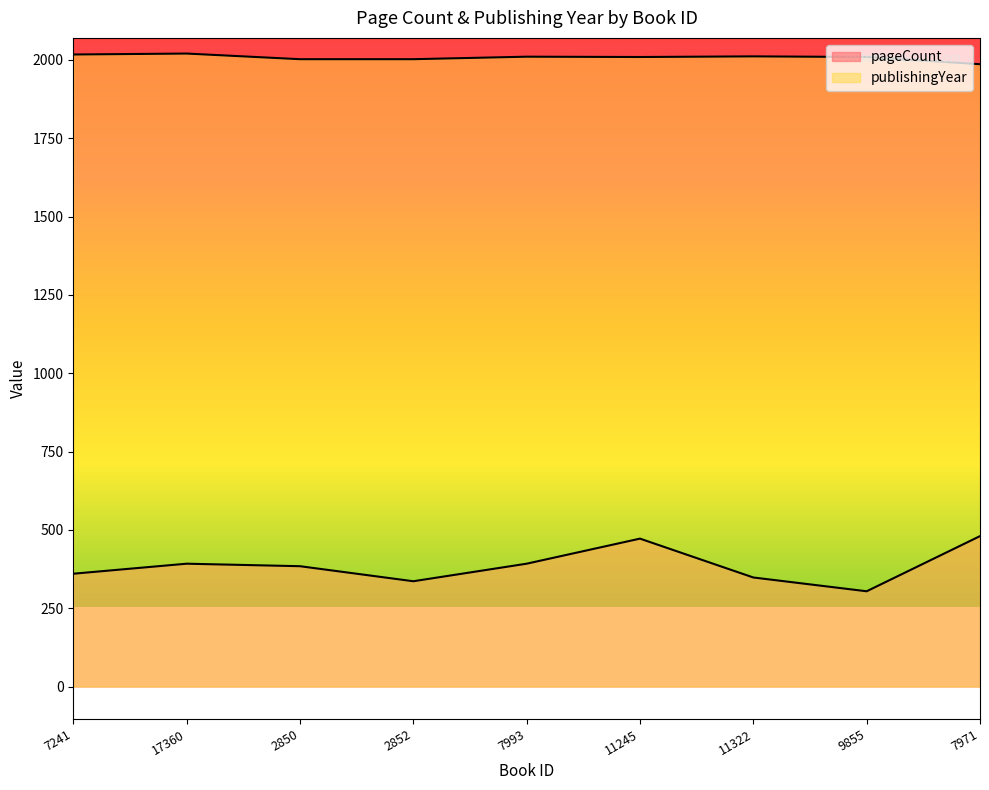

What is the minimum value for pageCount?

304